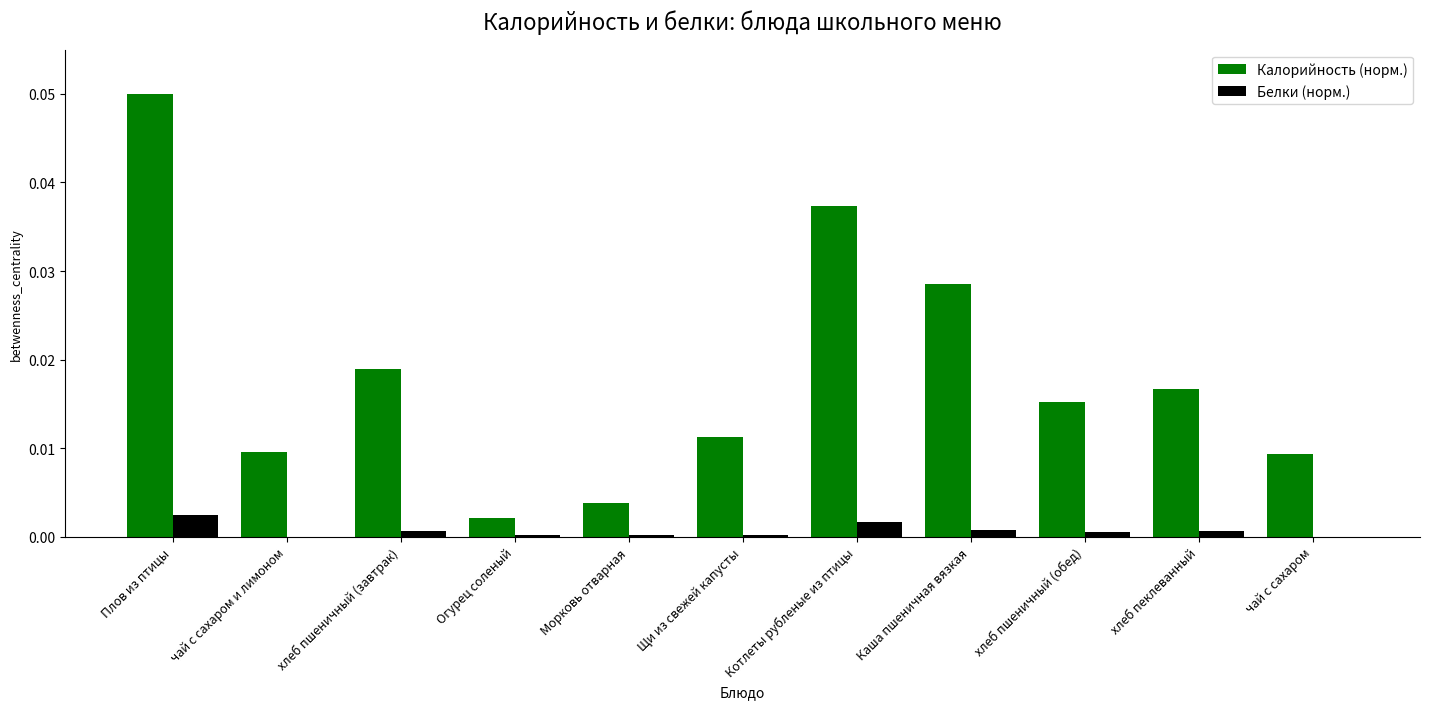

Between Морковь отварная and хлеб пшеничный (обед), which series saw the biggest shift?

Калорийность (норм.)